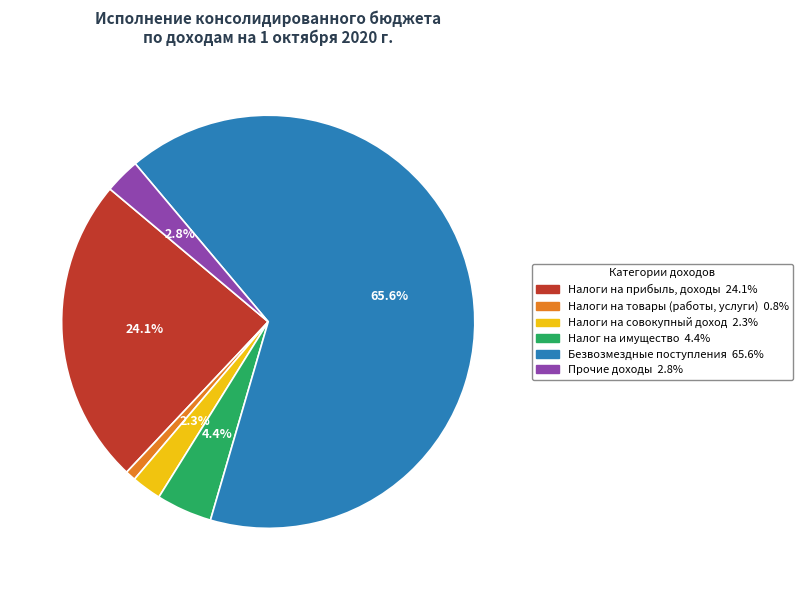

Is there any slice that represents more than half of the pie?

Yes